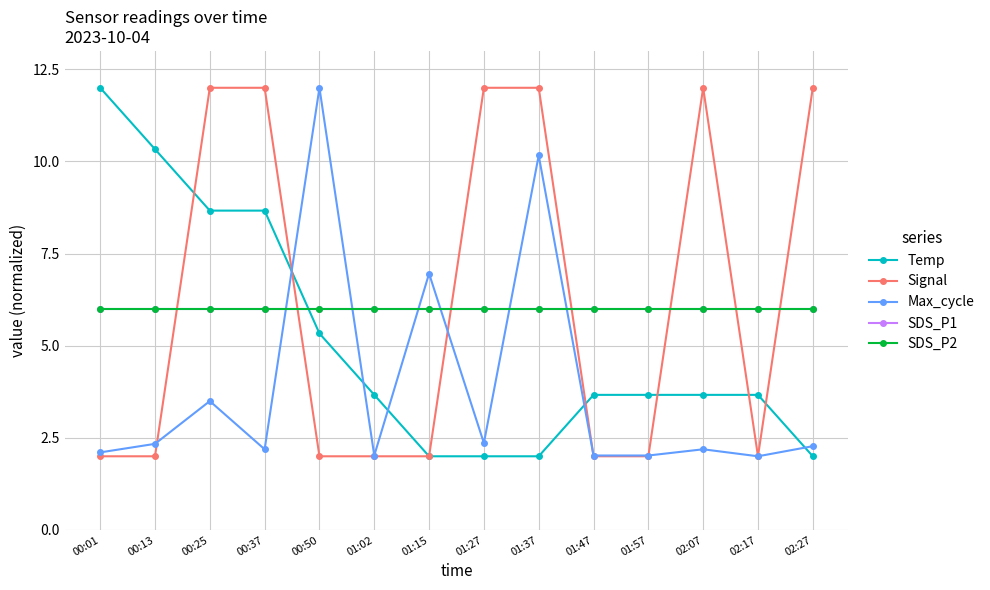

Does the chart have visible grid lines?

Yes